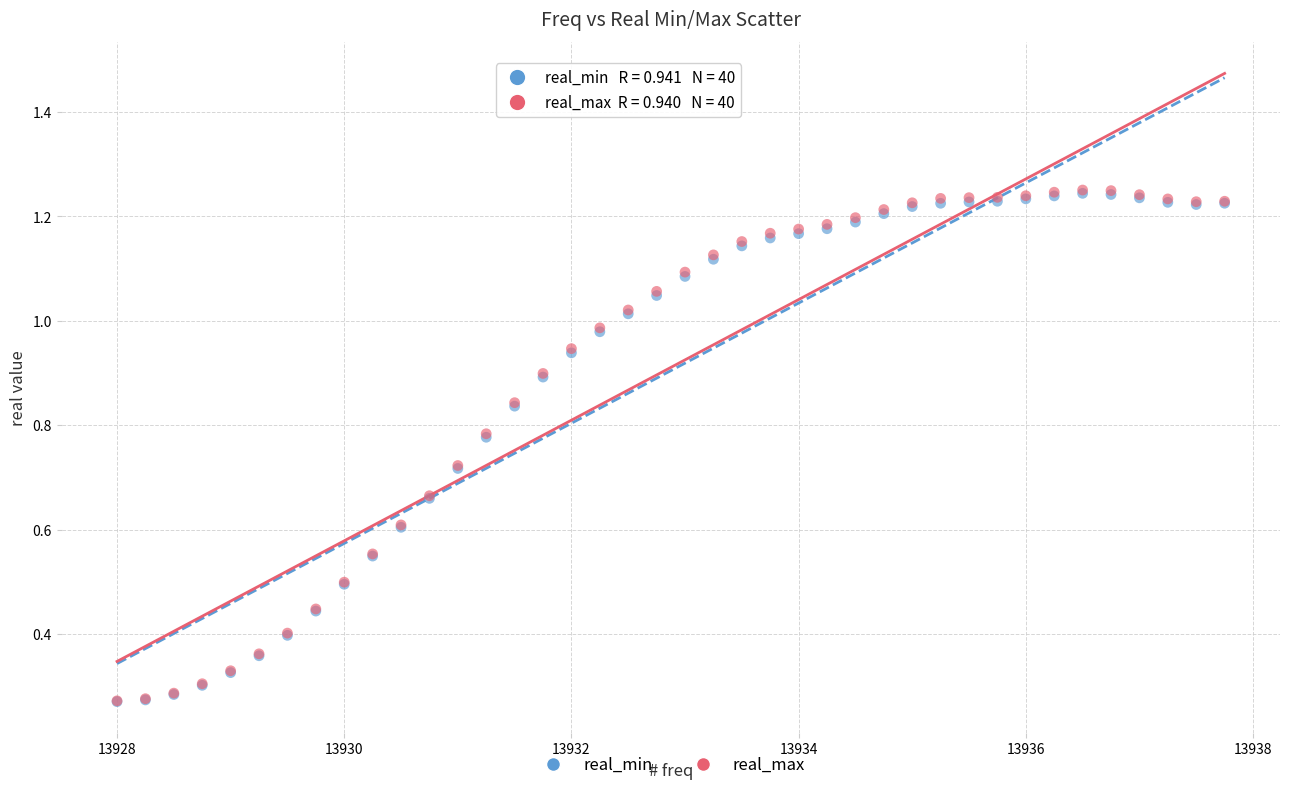

What are all the series names shown in the legend?

real_min, real_max